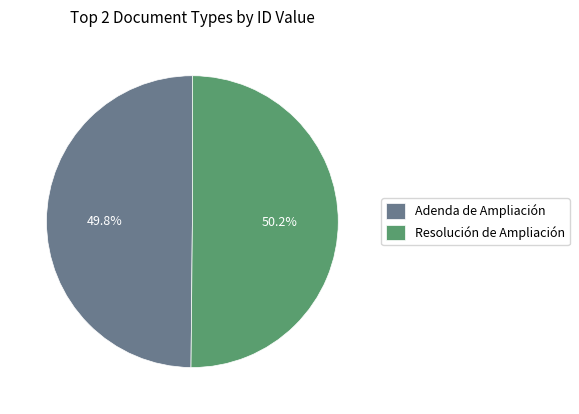

Approximately how many times larger is the value at Adenda de Ampliación compared to Resolución de Ampliación?

1.0